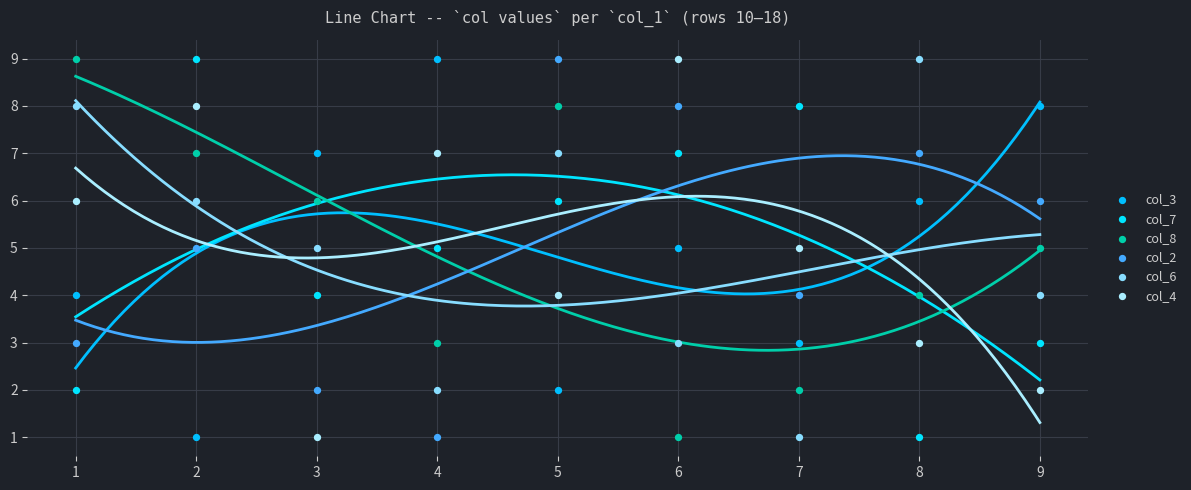

Across all data points, what is the range of Y values (max minus min)?

8